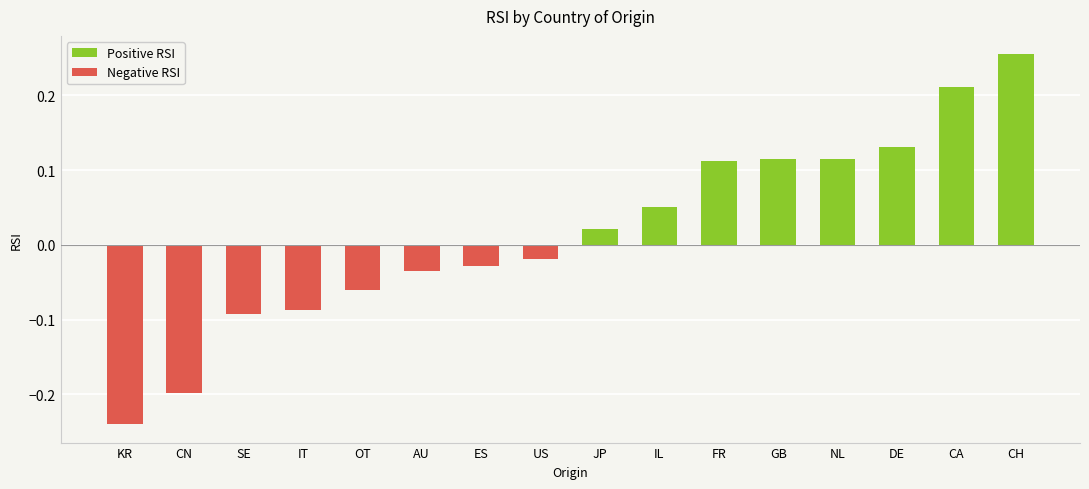

What is the label of the 16th bar from the left?

CH